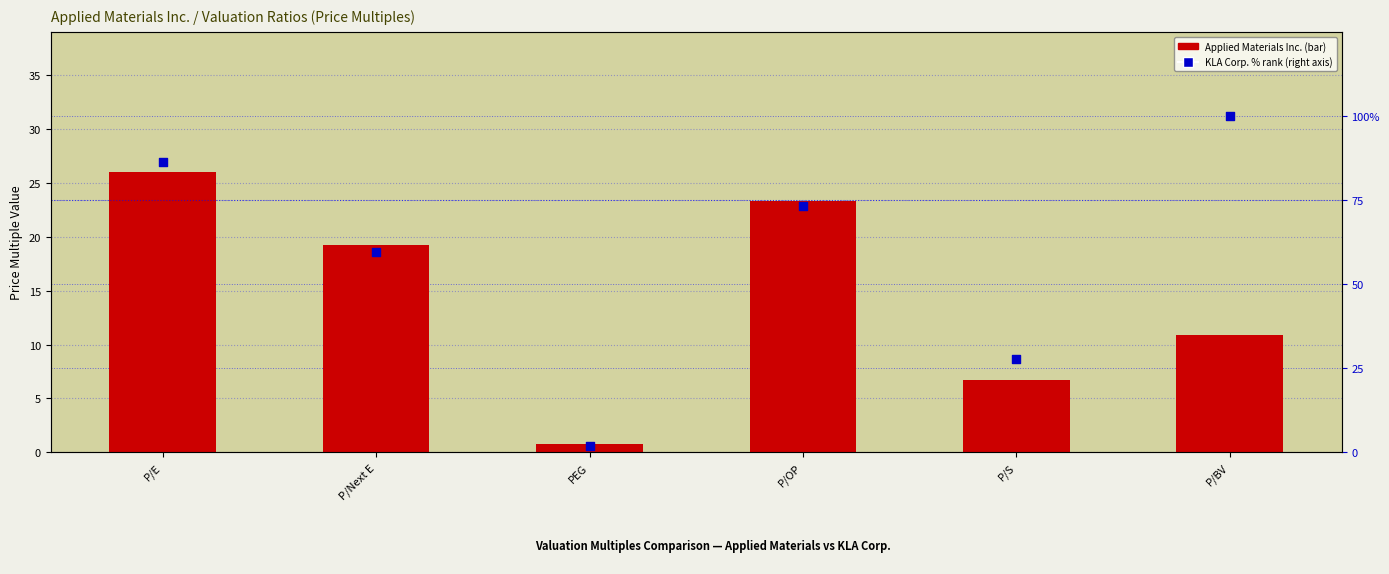

Which series has the largest total across all categories?

KLA Corp.